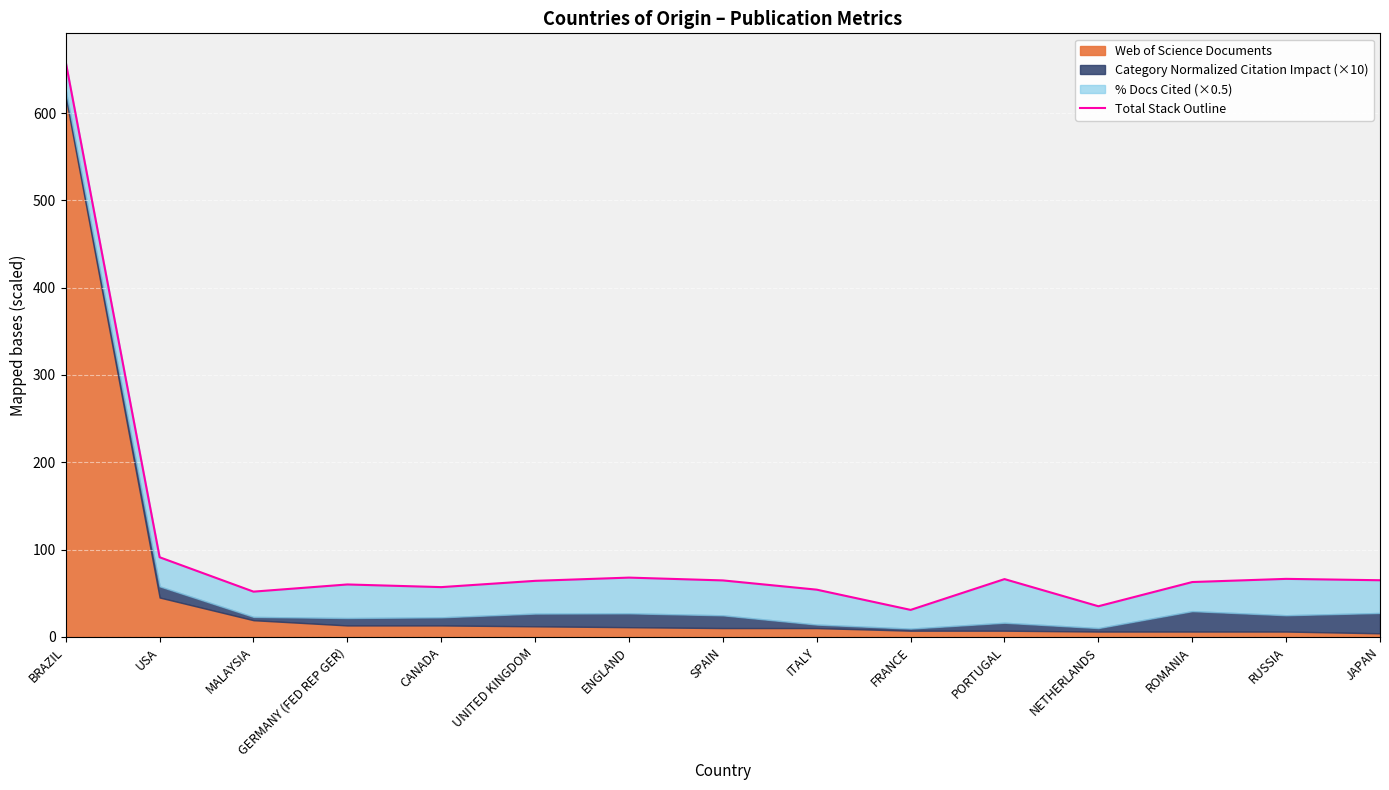

What is the label of the 4th point from the right?

NETHERLANDS